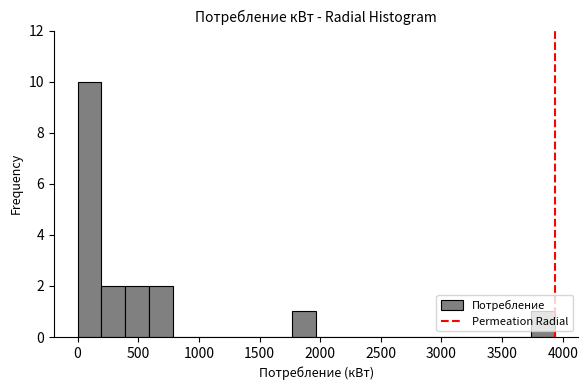

Around what value on the x-axis is the tallest bar? Give the approximate position of its centre, as read against the axis.

100